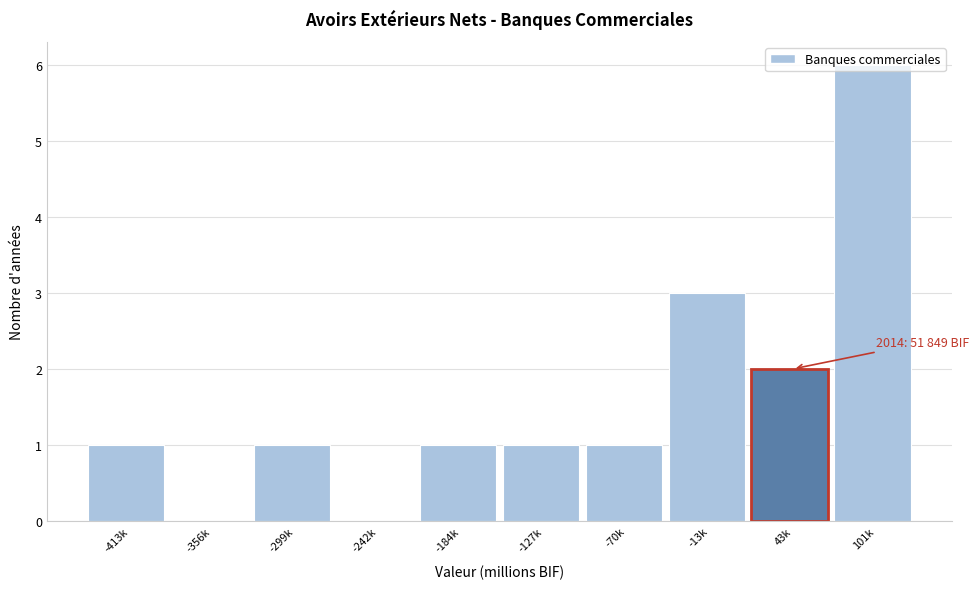

Which category has the highest value across all series?

101k